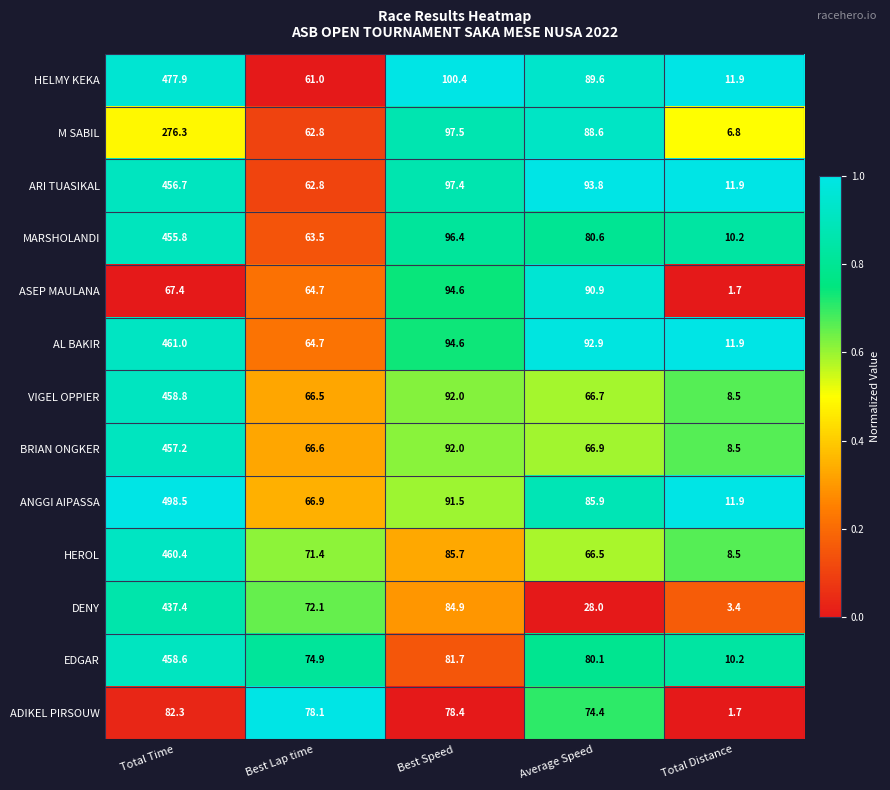

What is the difference between the maximum and minimum values in the AL BAKIR series?

449.1